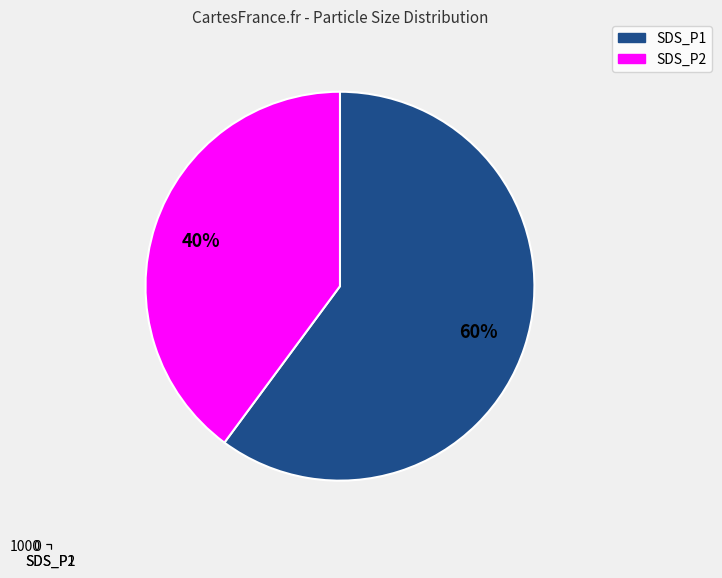

What is the ratio of the value at SDS_P2 to the value at SDS_P1?

0.7